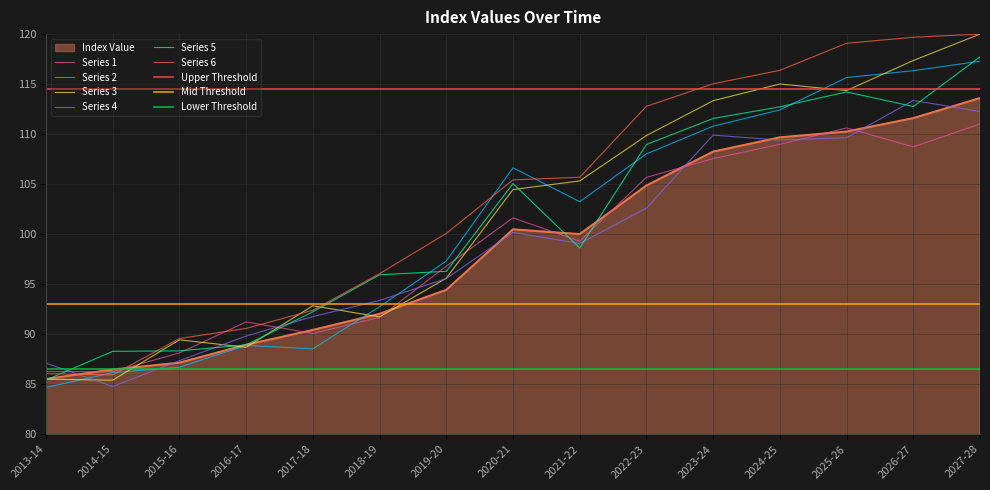

Is it true that the value at 2020-21 is 134.2?

False